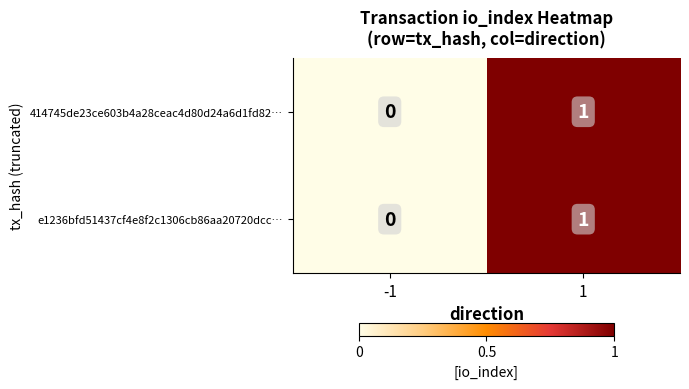

The e1236bfd51437cf4e8f2c1306cb86aa20720dcc… series shows 1 at 1. True or false?

True